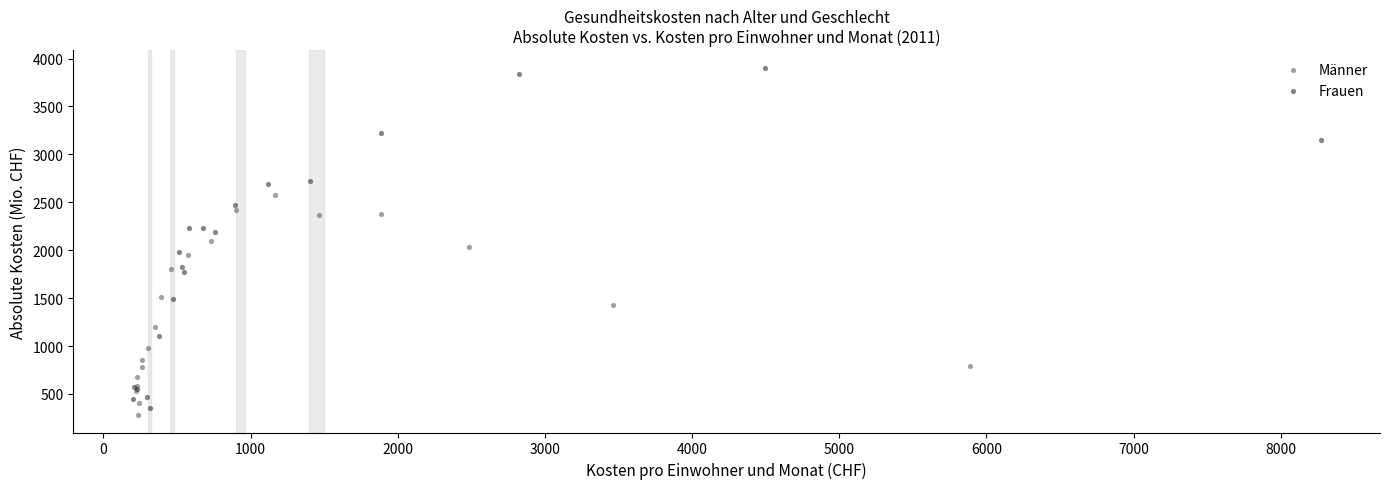

Which series contains the highest Y value?

Frauen